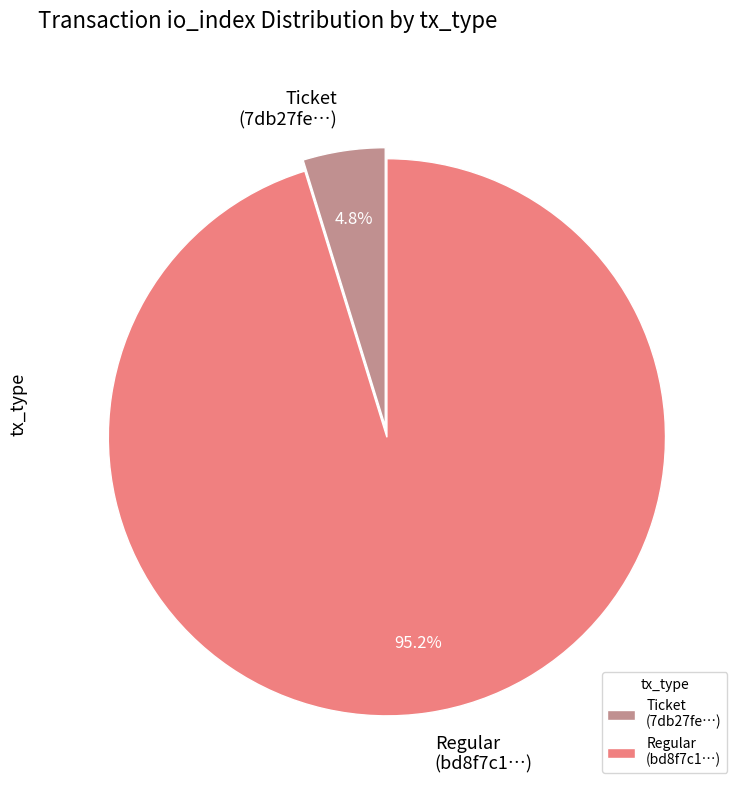

Combined, what portion of the pie is Regular (bd8f7c1…) and Ticket (7db27fe…)?

100.0%